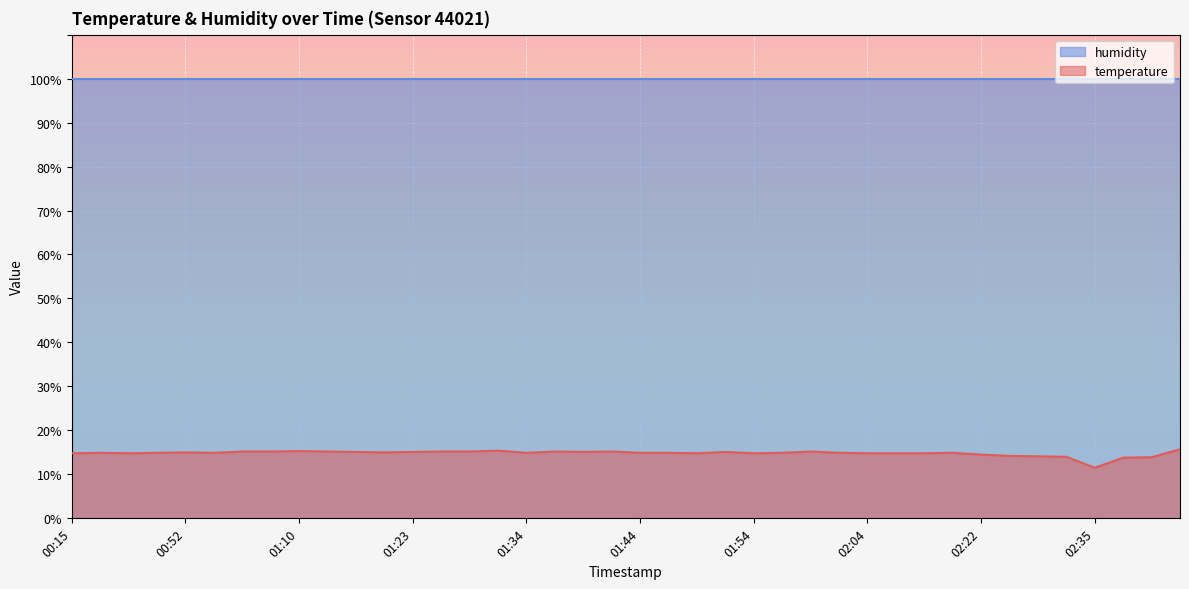

What is the maximum value for temperature?

15.7